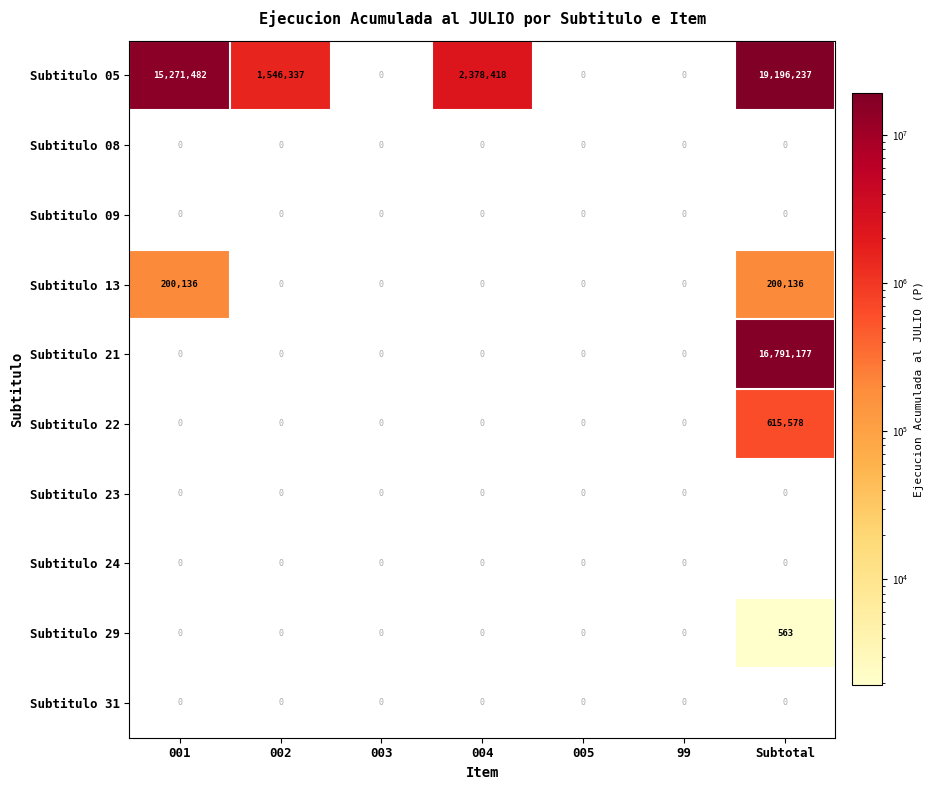

Is it true that Subtitulo 22 equals 615578 at Subtotal?

True